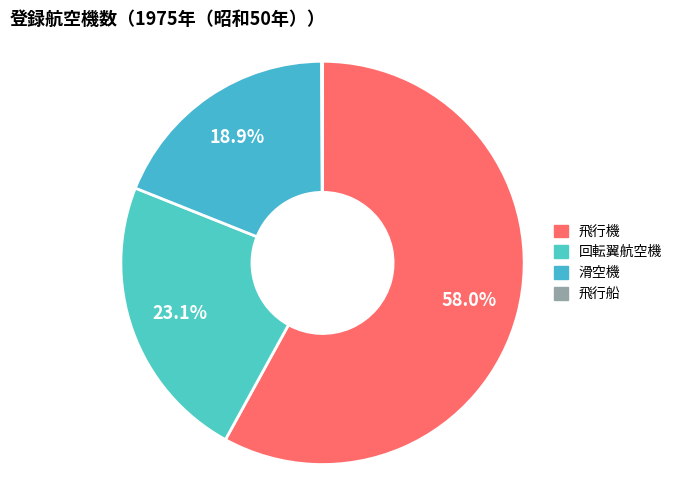

The 回転翼航空機 slice represents 29% of the pie. True or false?

False